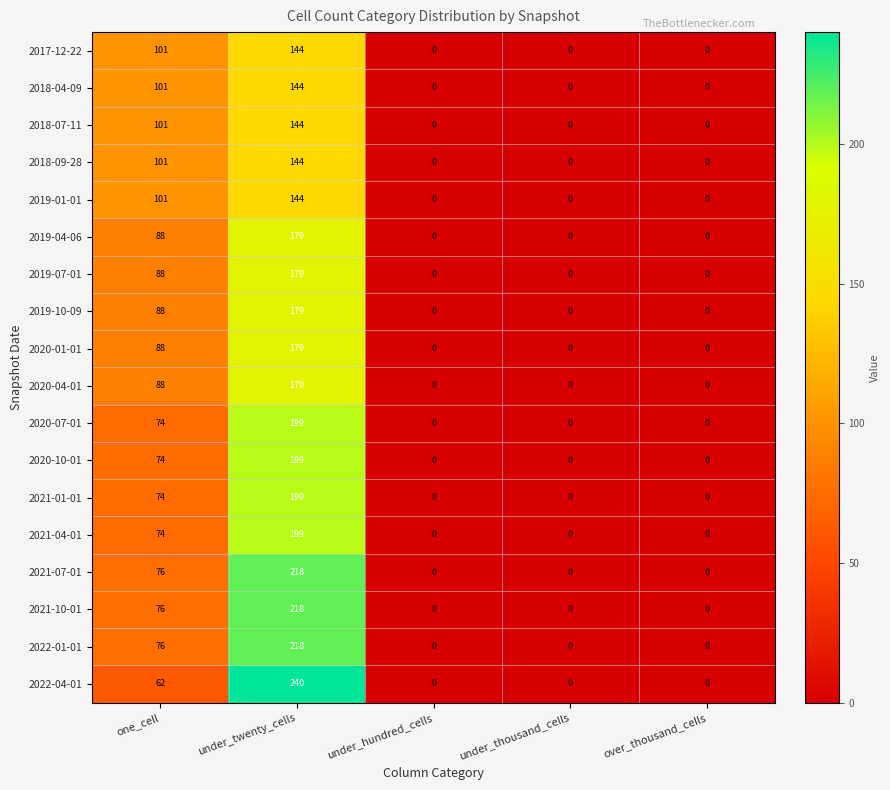

The 2020-07-01 series shows 199 at under_twenty_cells. True or false?

True